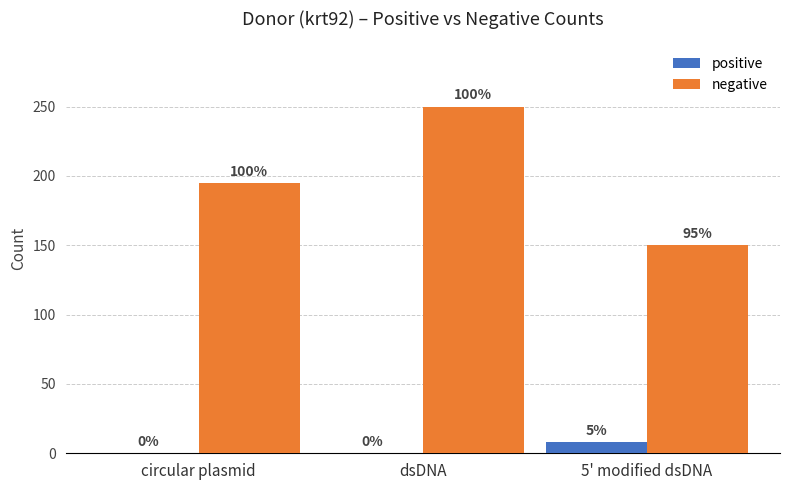

What is the difference between the second highest and minimum values in the negative series?

45